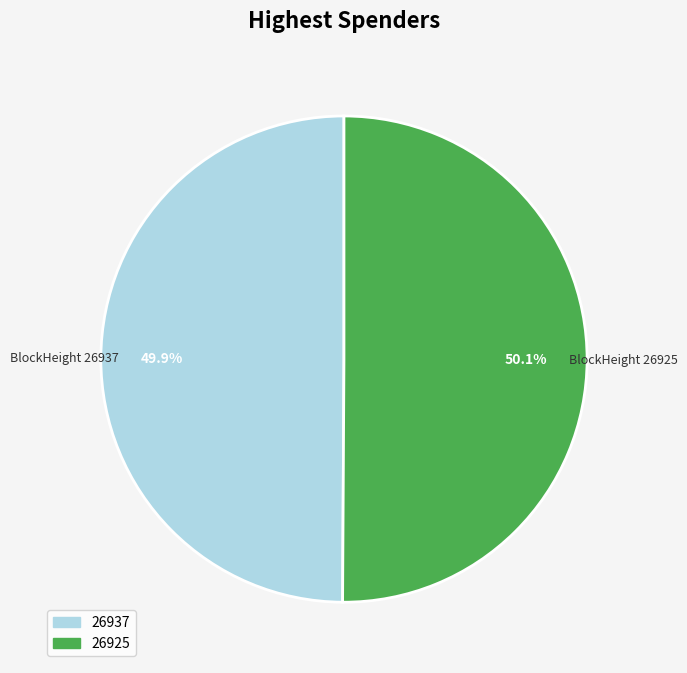

To the nearest percent, what portion does 26925 represent?

50%